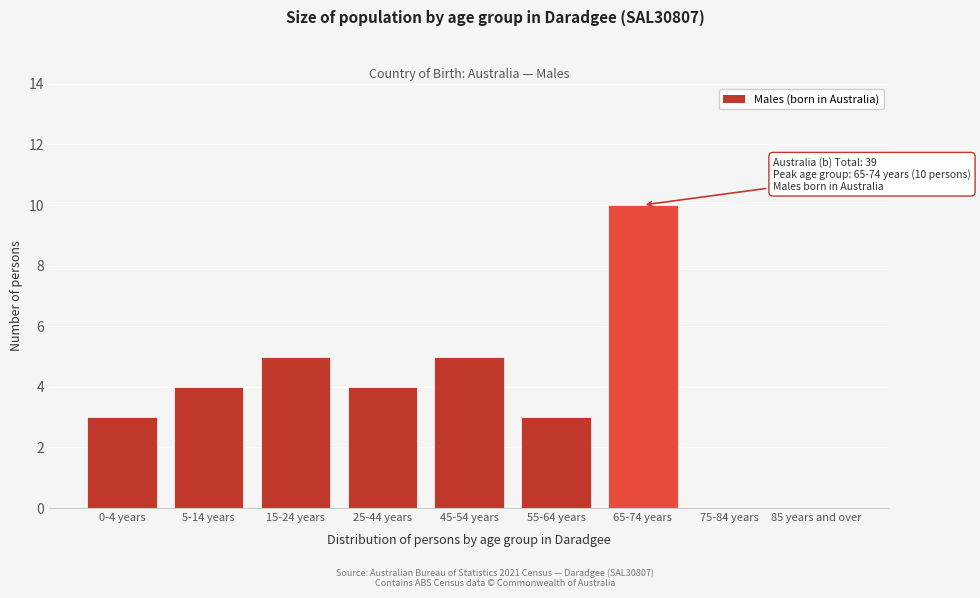

Reading left to right, what are all the values shown in this chart?

0-4 years=3	5-14 years=4	15-24 years=5	25-44 years=4	45-54 years=5	55-64 years=3	65-74 years=10	75-84 years=0	85 years and over=0